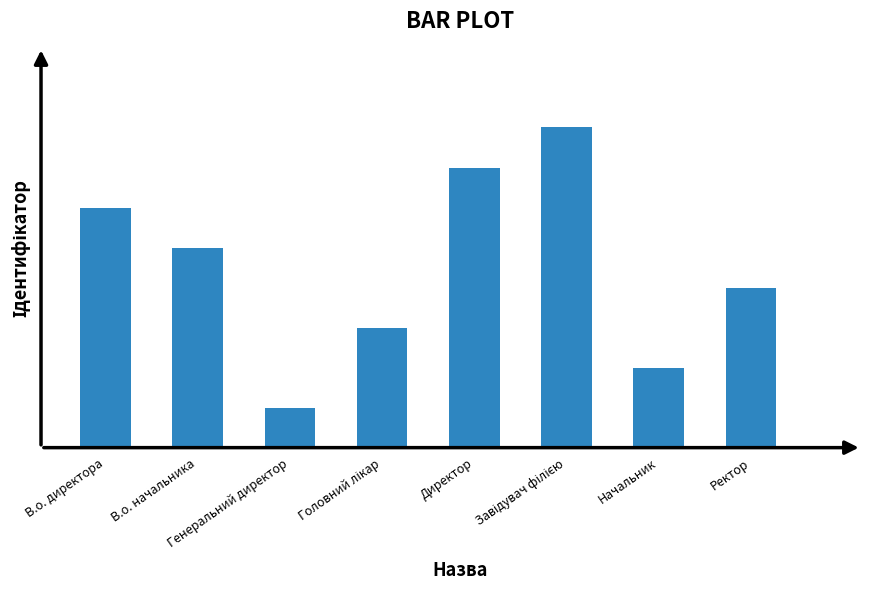

Rank the categories by value from highest to lowest.

Завідувач філією, Директор, В.о. директора, В.о. начальника, Ректор, Головний лікар, Начальник, Генеральний директор